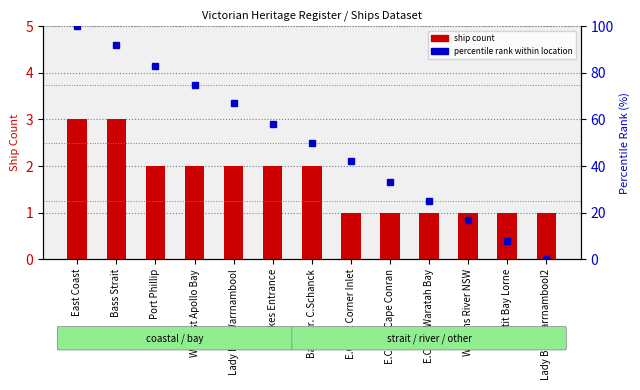

Reading left to right, transcribe all the data shown in this chart.

ship count: East Coast=3	Bass Strait=3	Port Phillip=2	W.Coast Apollo Bay=2	Lady Bay Warrnambool=2	Lakes Entrance=2	Bass Str. C.Schanck=2	E.Coast Corner Inlet=1	E.Coast Cape Conran=1	E.Coast Waratah Bay=1	Williams River NSW=1	Louttit Bay Lorne=1	Lady Bay Warrnambool2=1
percentile rank: East Coast=100	Bass Strait=92	Port Phillip=83	W.Coast Apollo Bay=75	Lady Bay Warrnambool=67	Lakes Entrance=58	Bass Str. C.Schanck=50	E.Coast Corner Inlet=42	E.Coast Cape Conran=33	E.Coast Waratah Bay=25	Williams River NSW=17	Louttit Bay Lorne=8	Lady Bay Warrnambool2=0